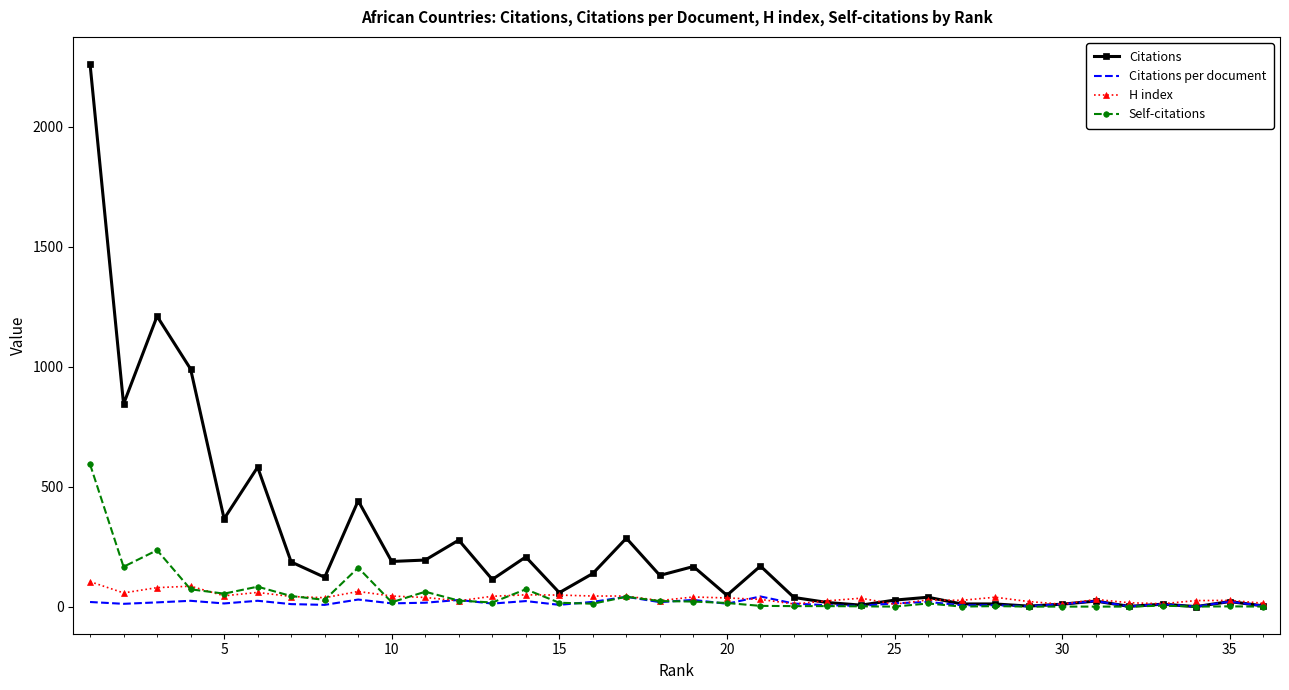

What is the greatest value displayed?

2261.0